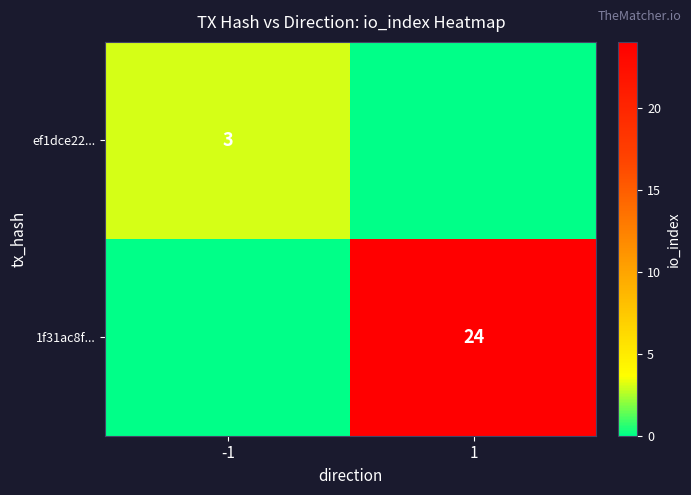

Is it true that ef1dce22... equals 5 at -1?

False